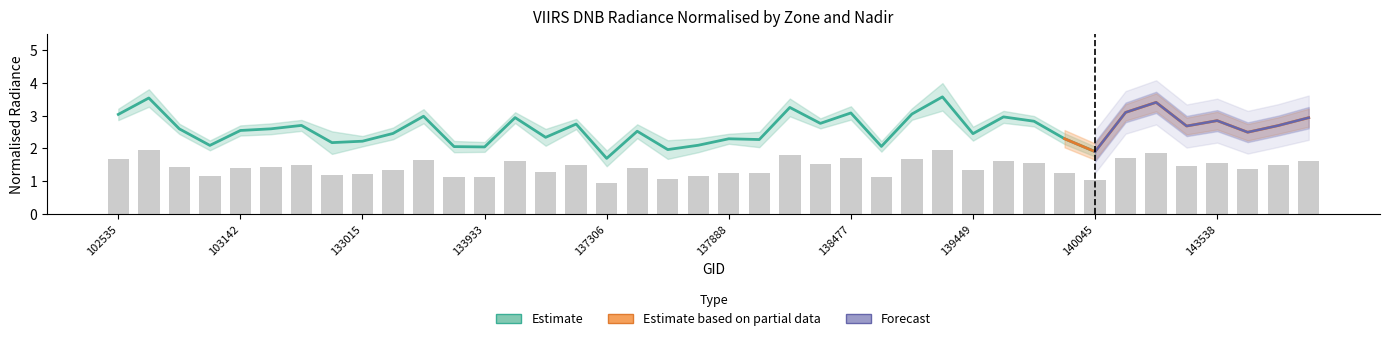

At which category does the chart reach its peak across all series?

139269